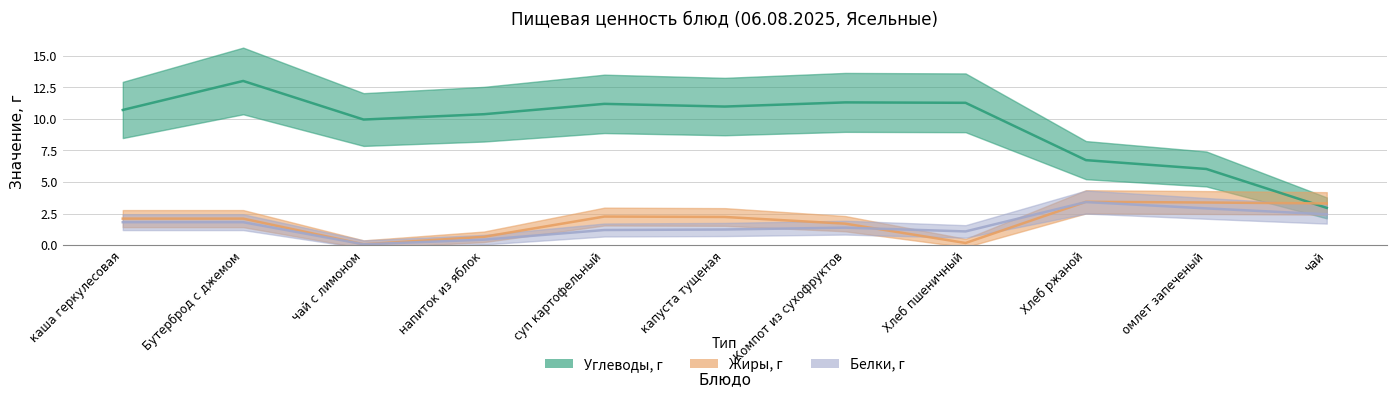

What is the average value of the Жиры, г series?

2.1